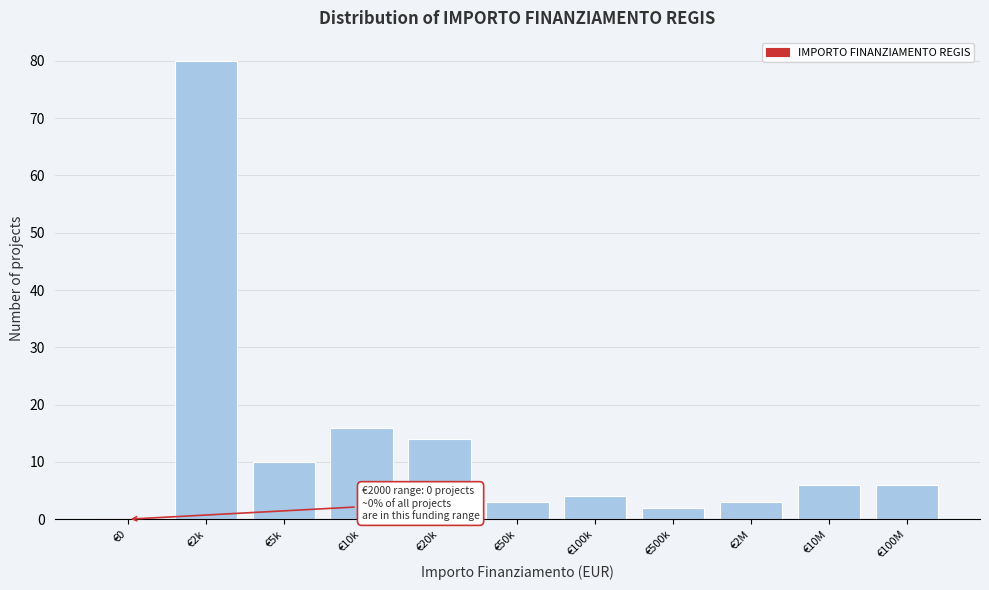

Reading left to right, list all the values displayed in this chart.

€0=0	€2k=80	€5k=10	€10k=16	€20k=14	€50k=3	€100k=4	€500k=2	€2M=3	€10M=6	€100M=6